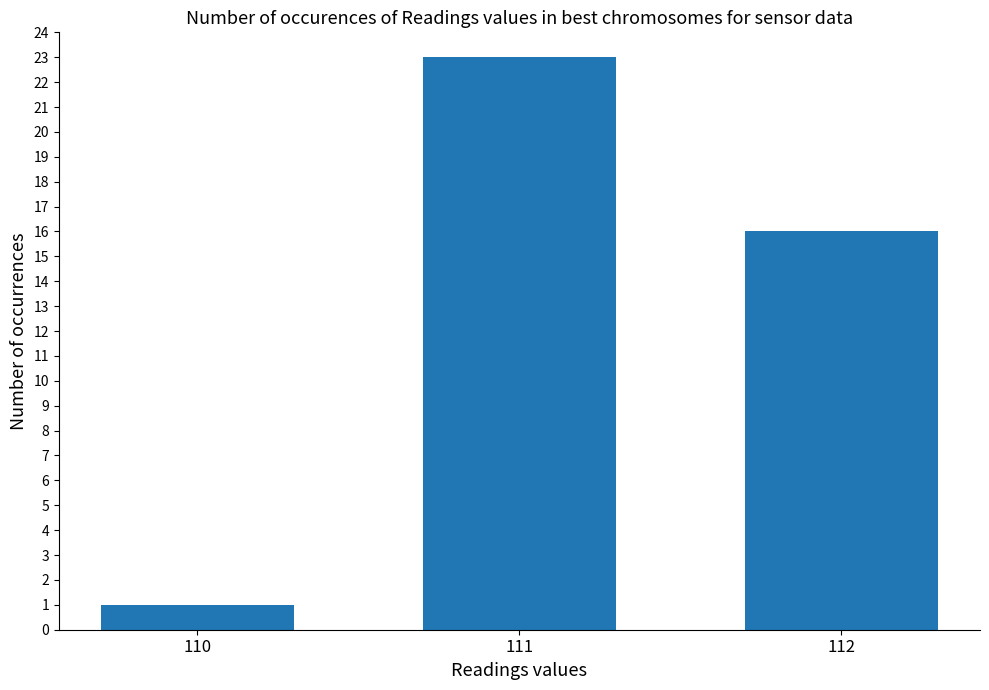

List the labels in order of value, smallest first.

110, 112, 111